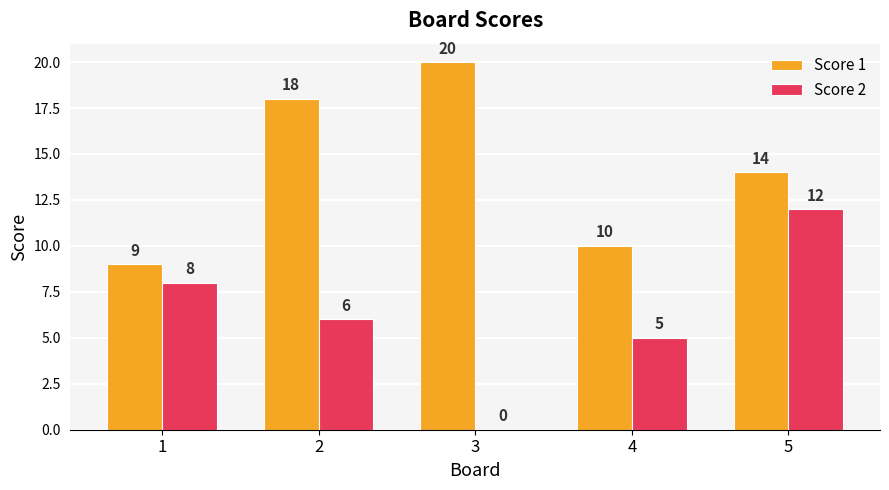

Between 4 and 5, which series saw the biggest shift?

Score 2